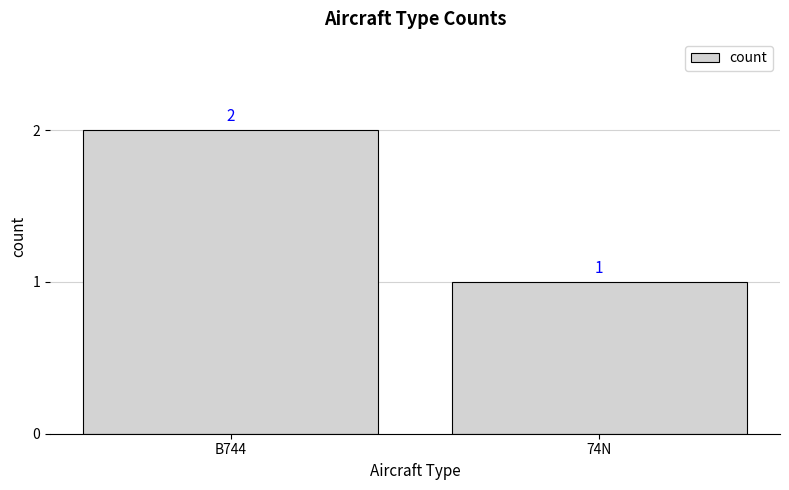

Which has a higher value, 74N or B744?

B744